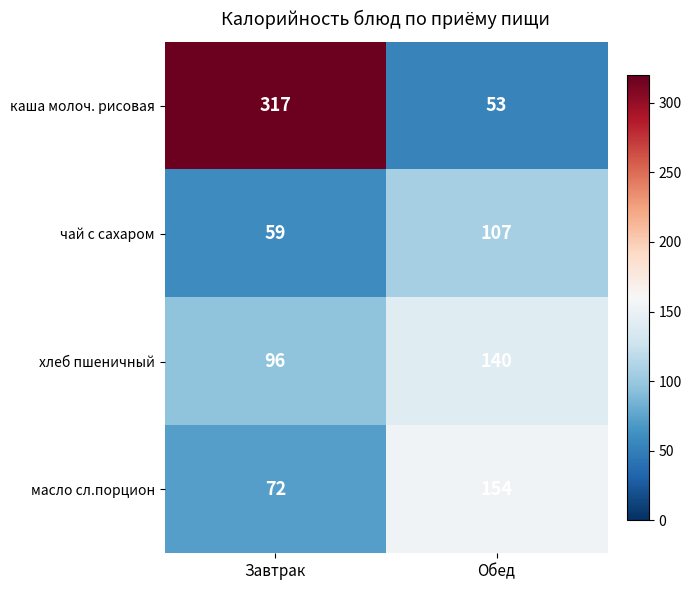

Which category has the lowest value in the масло сл.порцион series?

Завтрак